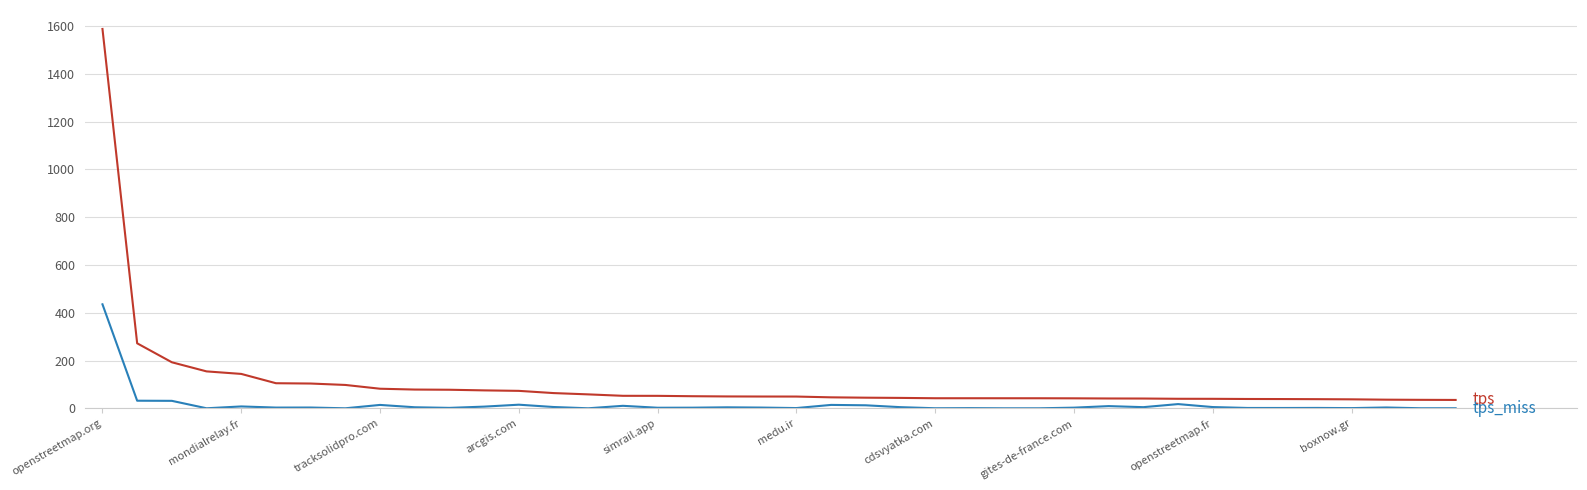

What is the greatest value displayed?

1588.2